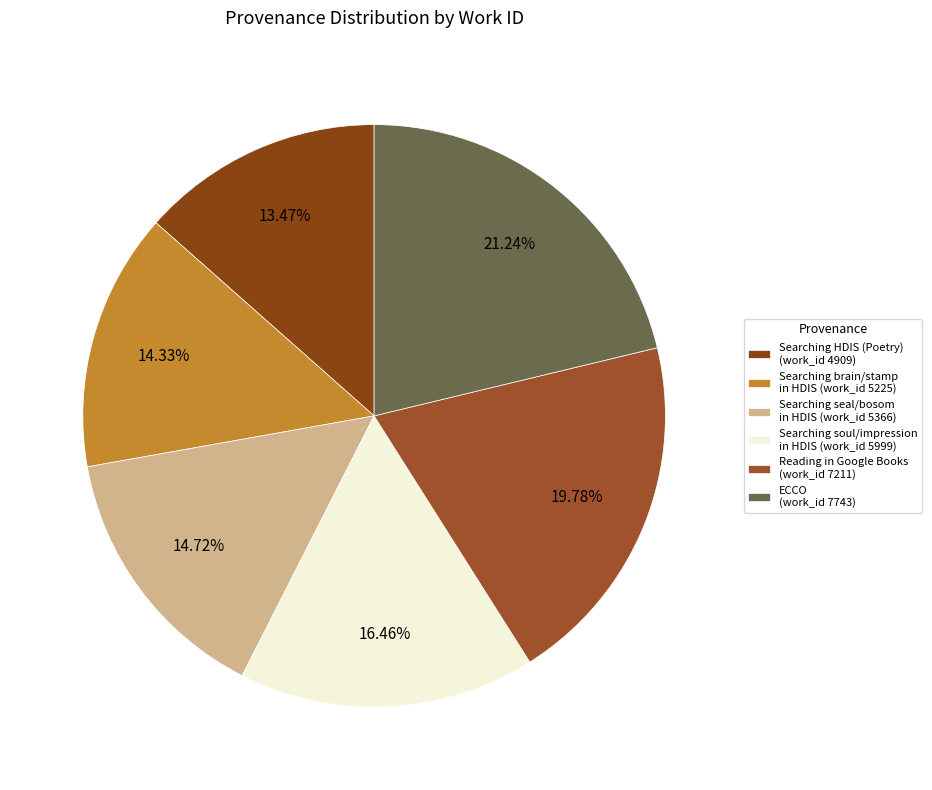

Count the number of slices in the pie.

6